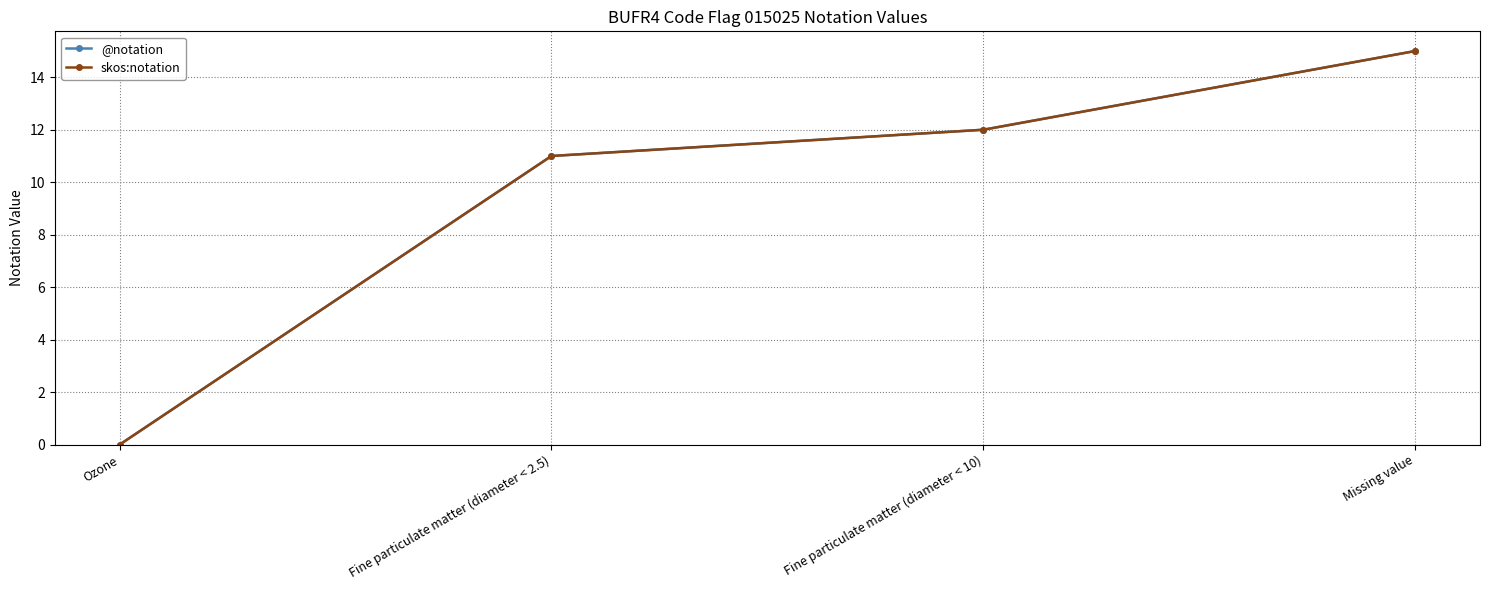

How many lines are shown in the chart?

2